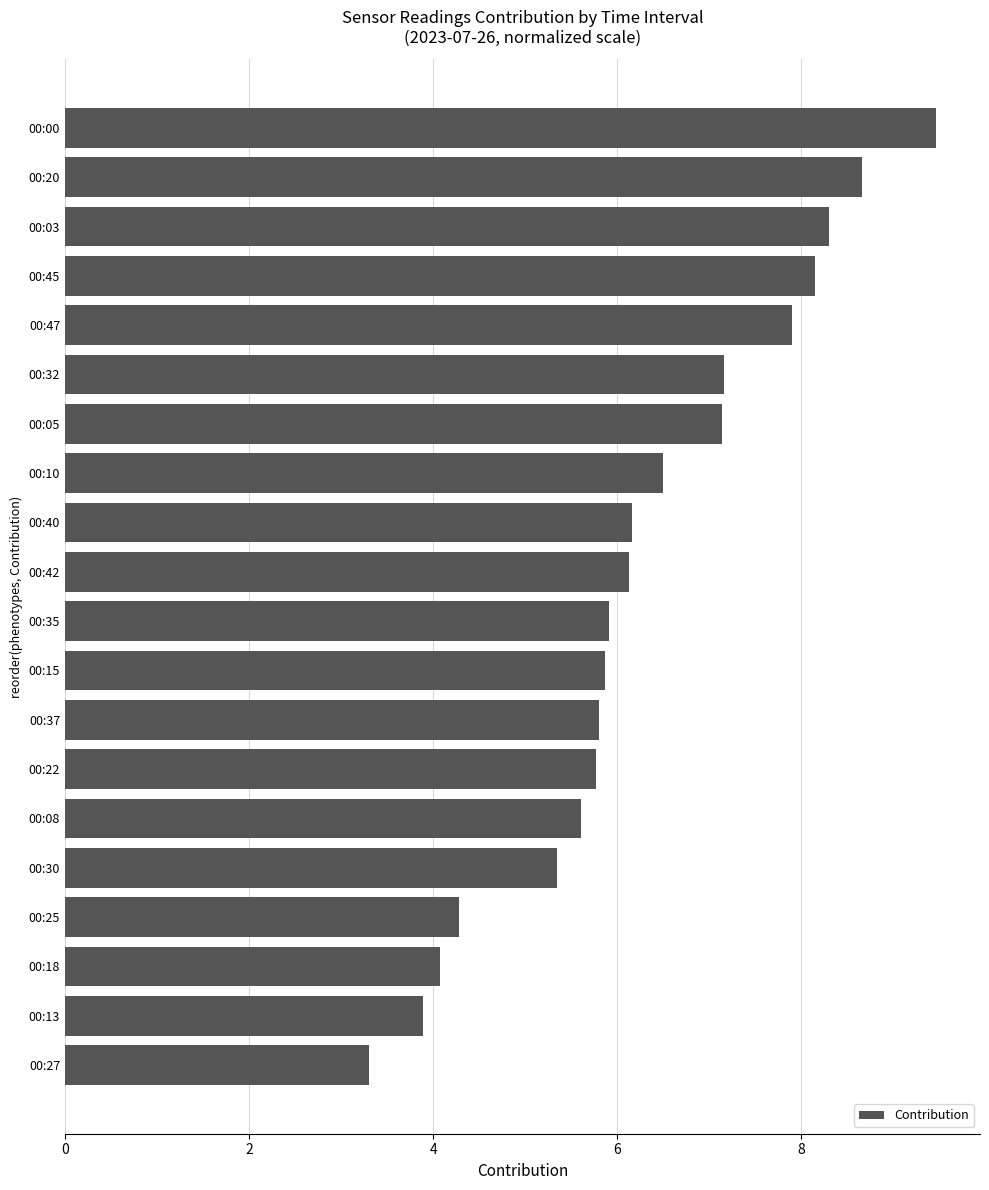

What is the sum of all values?

125.4